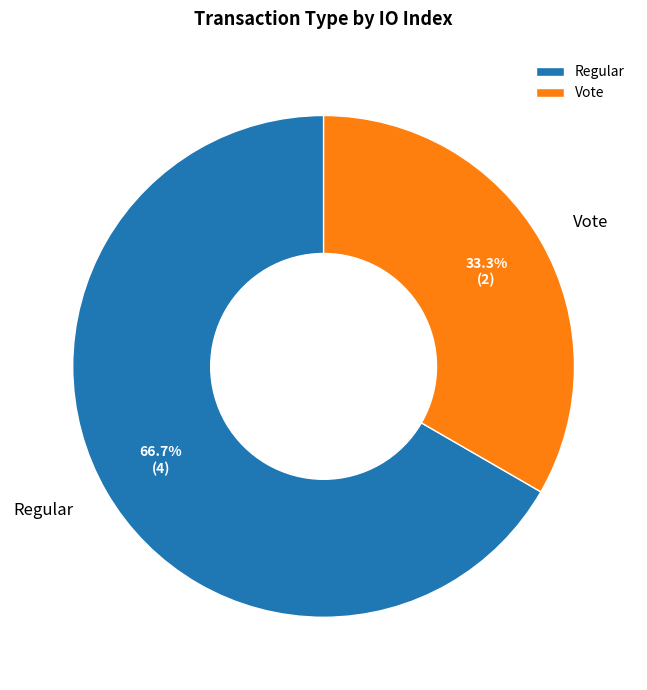

Approximately how many times larger is the value at Vote compared to Regular?

0.5